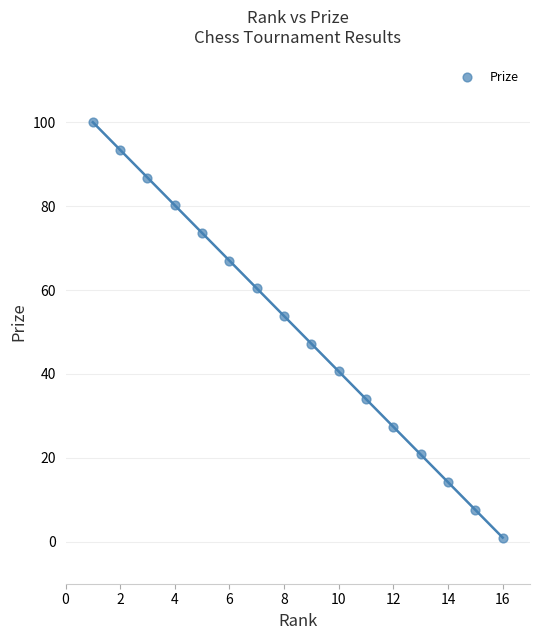

What is the range of X values (max minus min)?

15.0